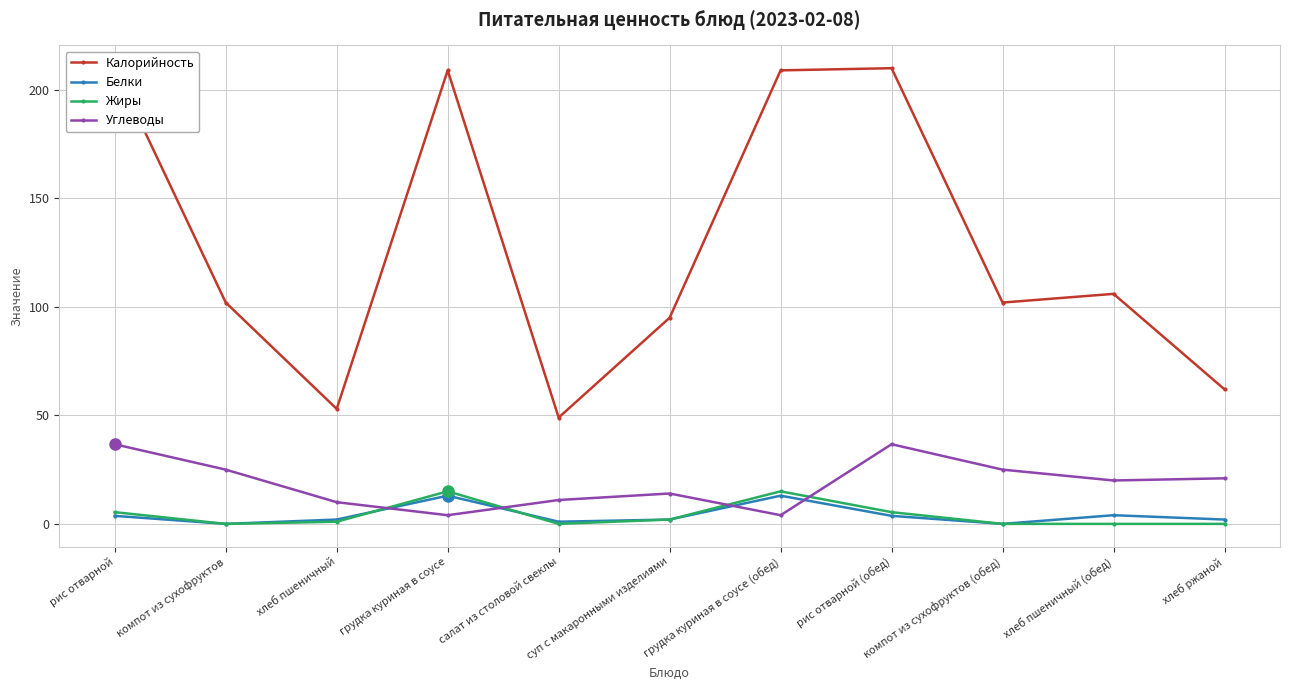

What position from the left is салат из столовой свеклы?

5